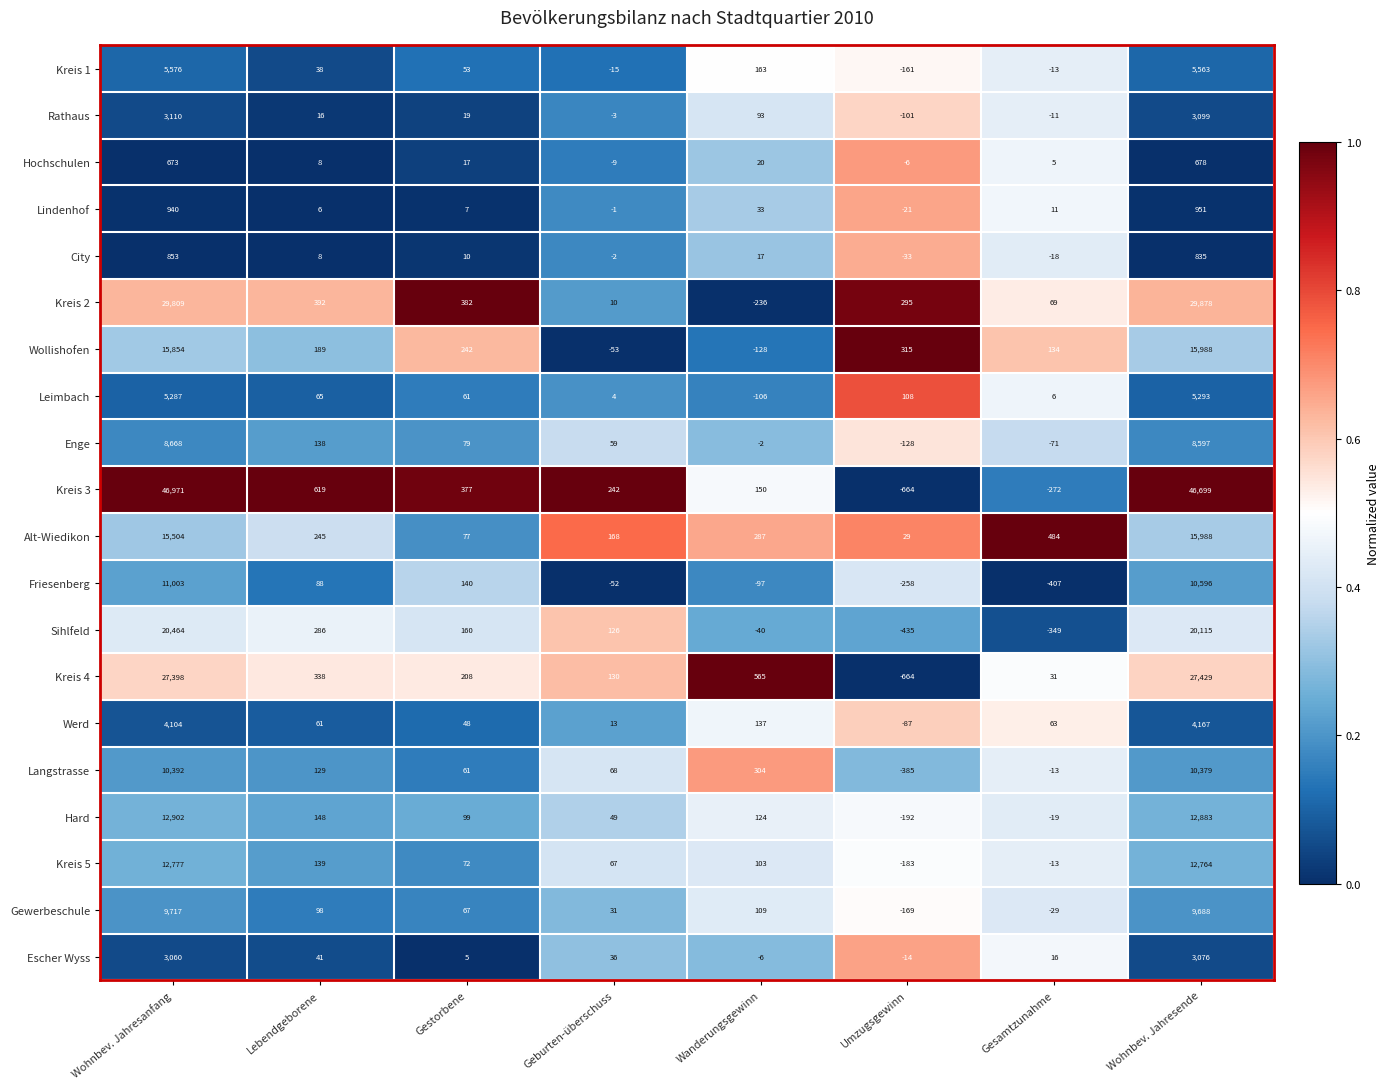

What is the sum of the Kreis 2 values at Geburten-überschuss and Gestorbene?

392